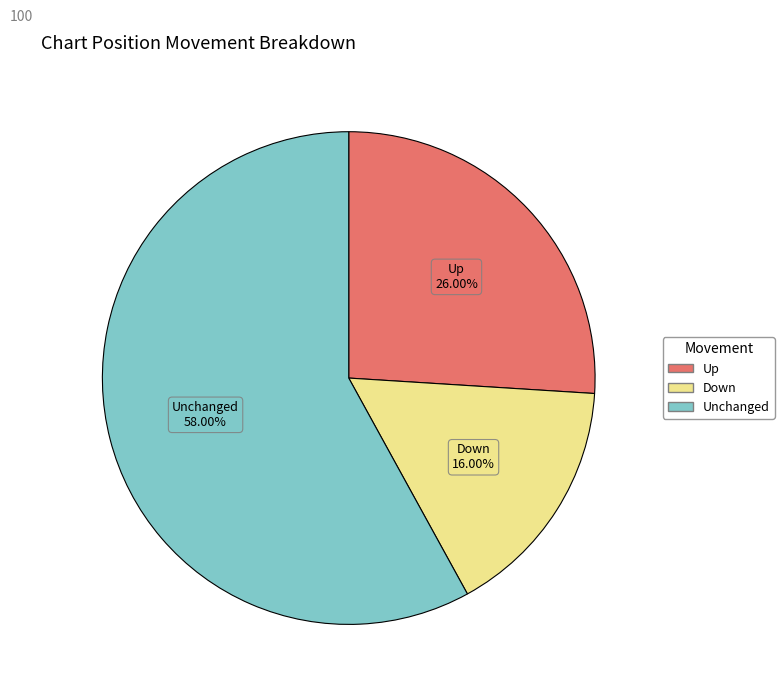

Is there any slice that represents more than half of the pie?

Yes